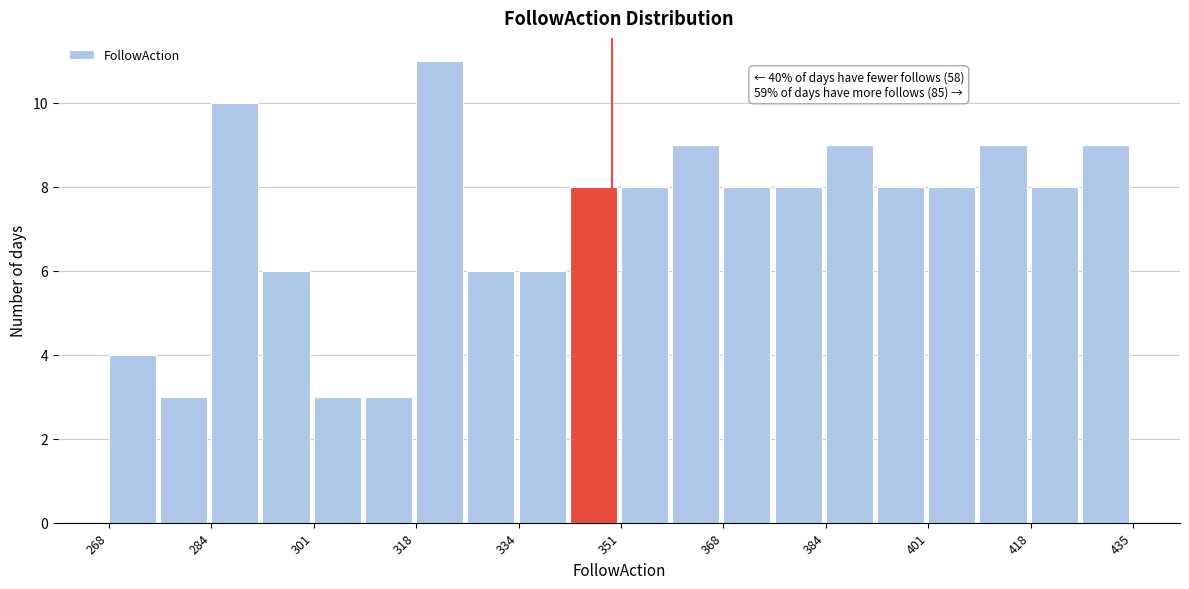

Which range on the x-axis has the tallest bar?

318 to 326